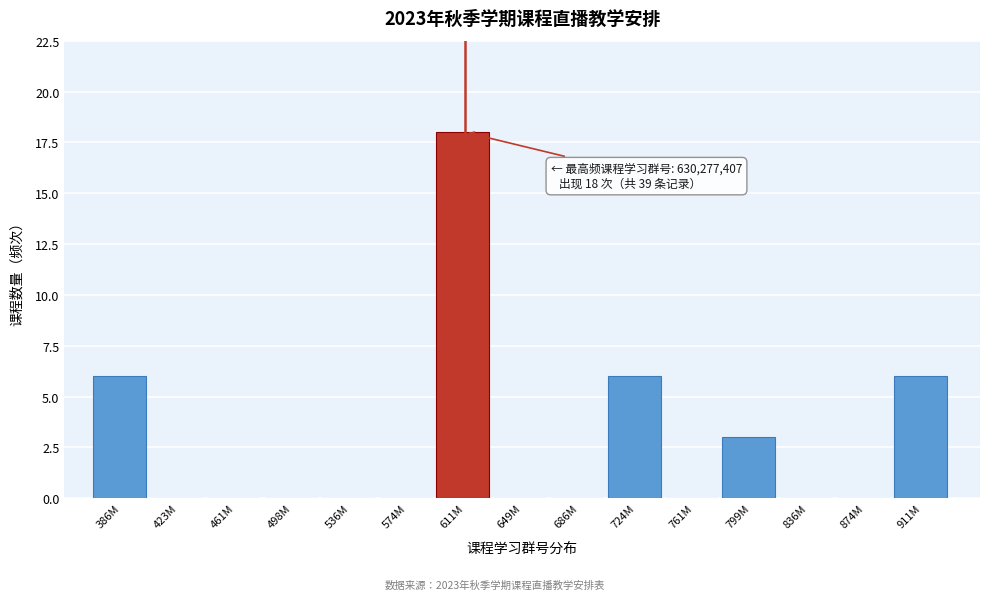

Reading left to right, extract all data points from this chart.

386M=6	423M=0	461M=0	498M=0	536M=0	574M=0	611M=18	649M=0	686M=0	724M=6	761M=0	799M=3	836M=0	874M=0	911M=6